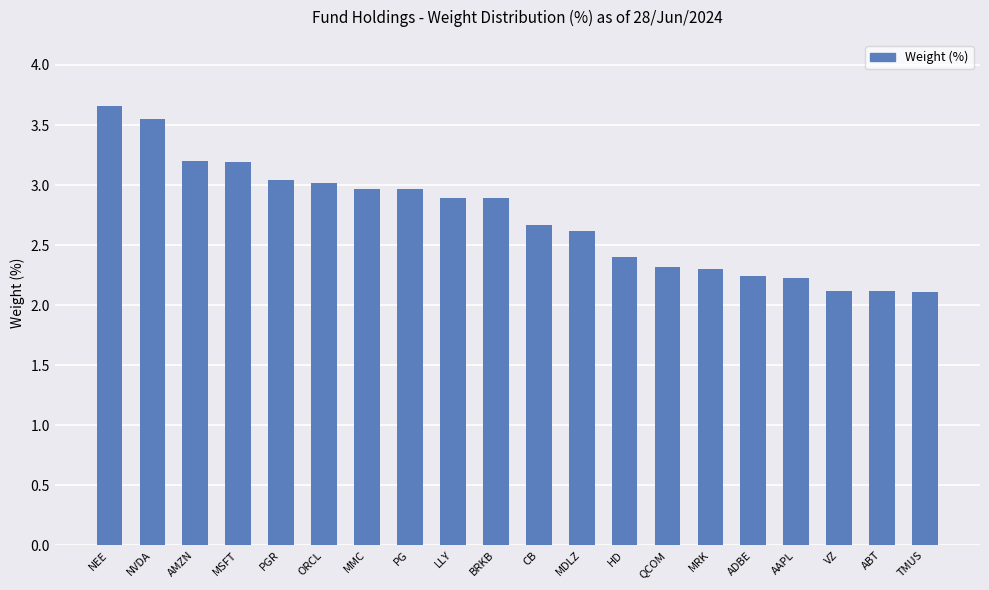

The value at CB is 1.6. True or false?

False